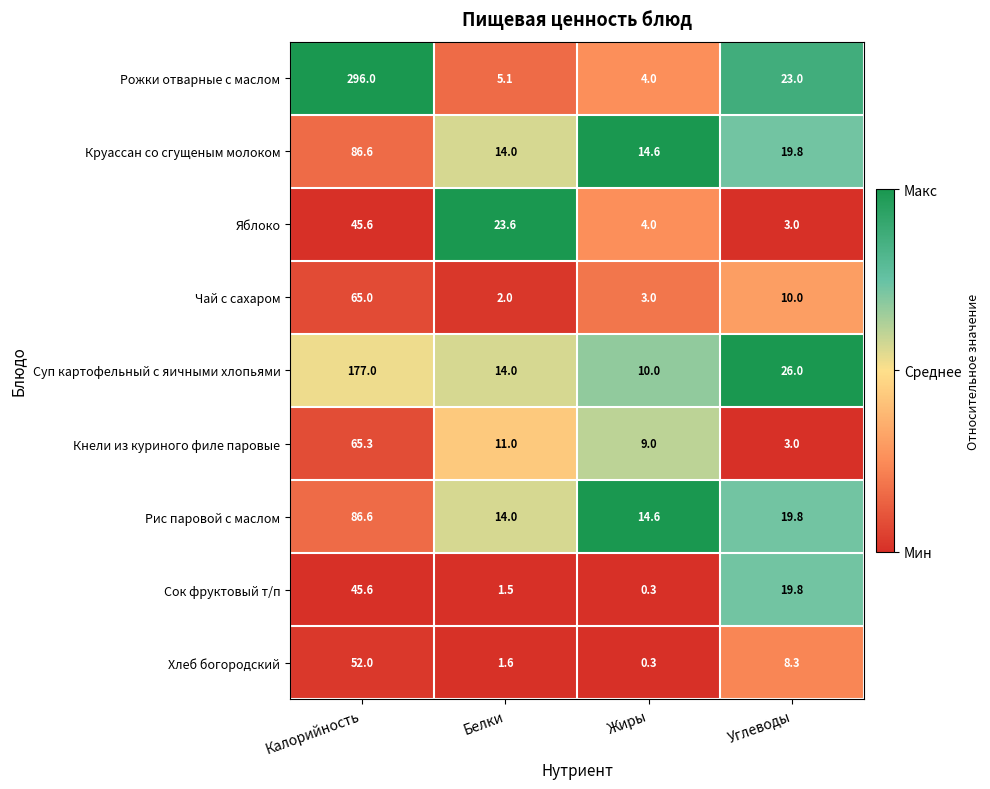

List the labels in order of Рис паровой с маслом value, largest first.

Калорийность, Углеводы, Жиры, Белки